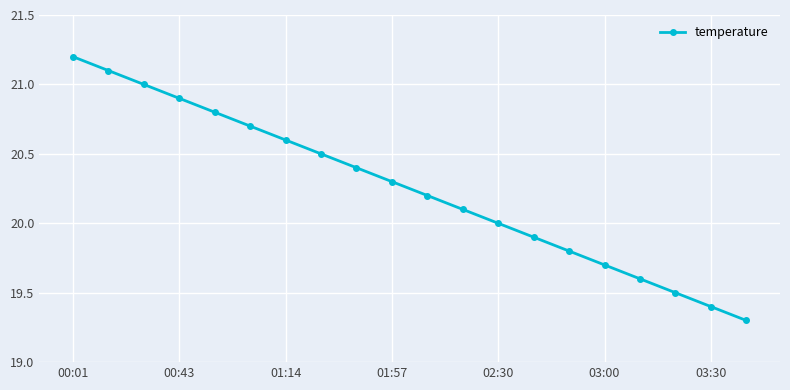

Is this an area chart (filled region under the line)?

No